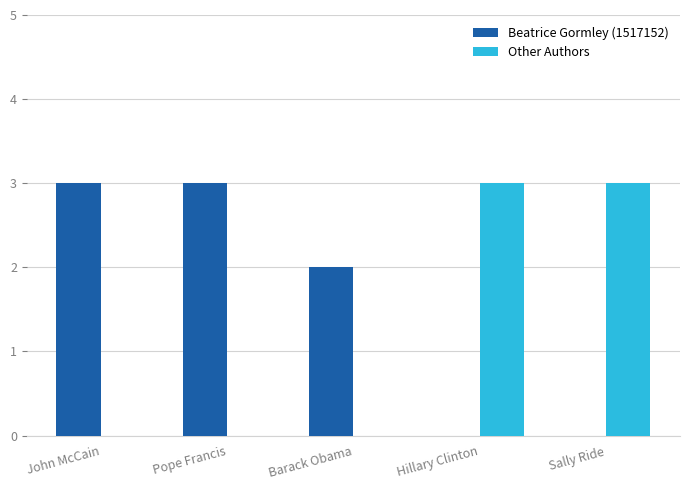

Reading left to right, list all the values displayed in this chart.

Beatrice Gormley (1517152): John McCain=3	Pope Francis=3	Barack Obama=2	Hillary Clinton=0	Sally Ride=0
Other Authors: John McCain=0	Pope Francis=0	Barack Obama=0	Hillary Clinton=3	Sally Ride=3